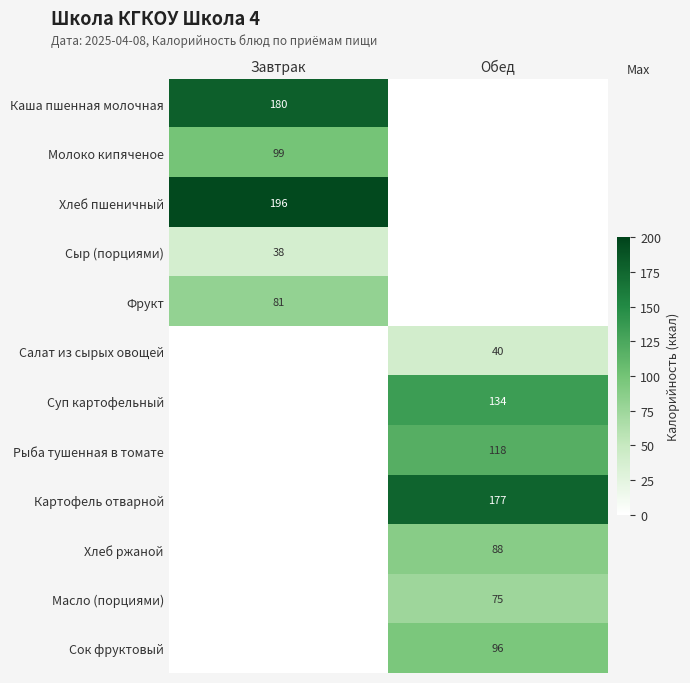

The Рыба тушенная в томате series shows 118 at Обед. True or false?

True